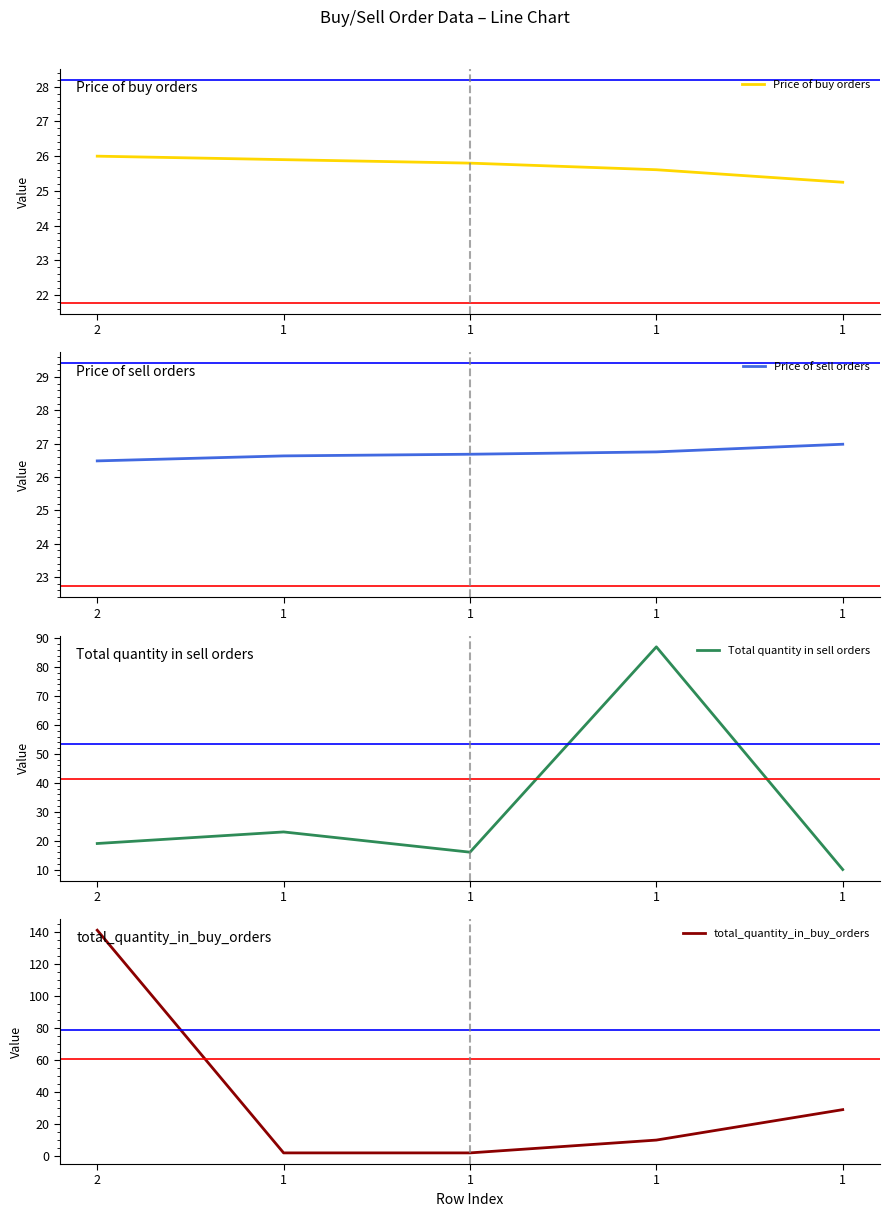

What is the spread (max minus min) of values at 1?

24.6